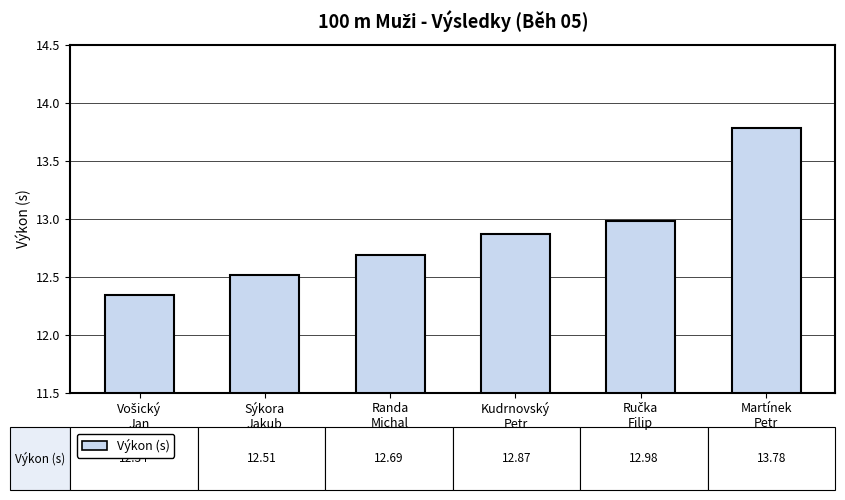

What is the difference between the maximum and minimum values?

1.4